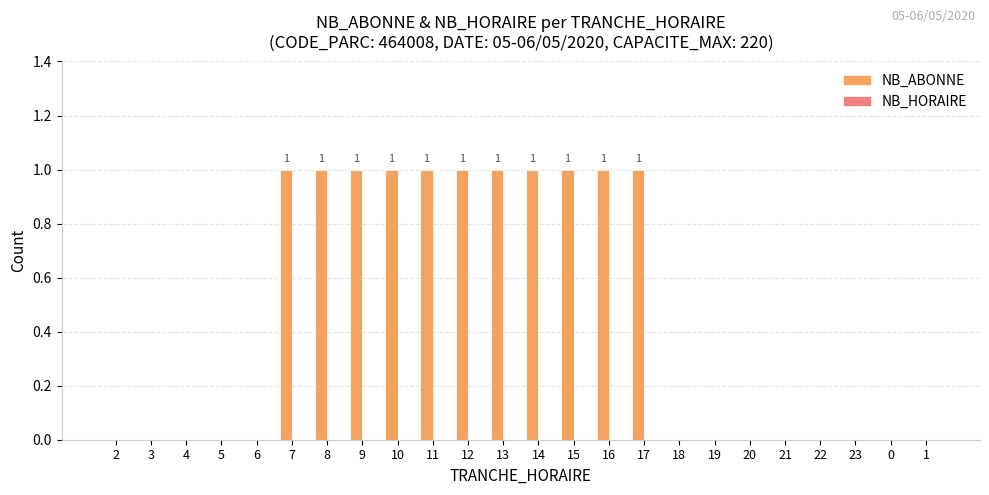

Which has a higher value, 18 or 15?

15